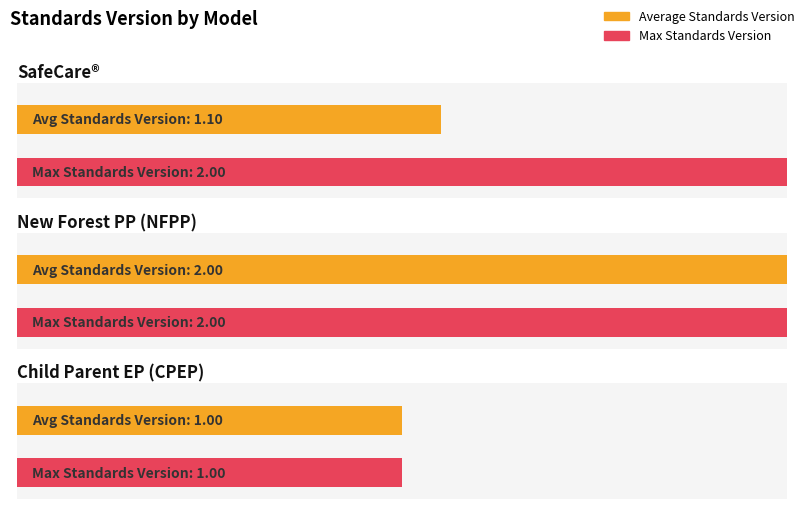

The value at Child Parent Enrichment Project (CPEP) is 2. True or false?

False